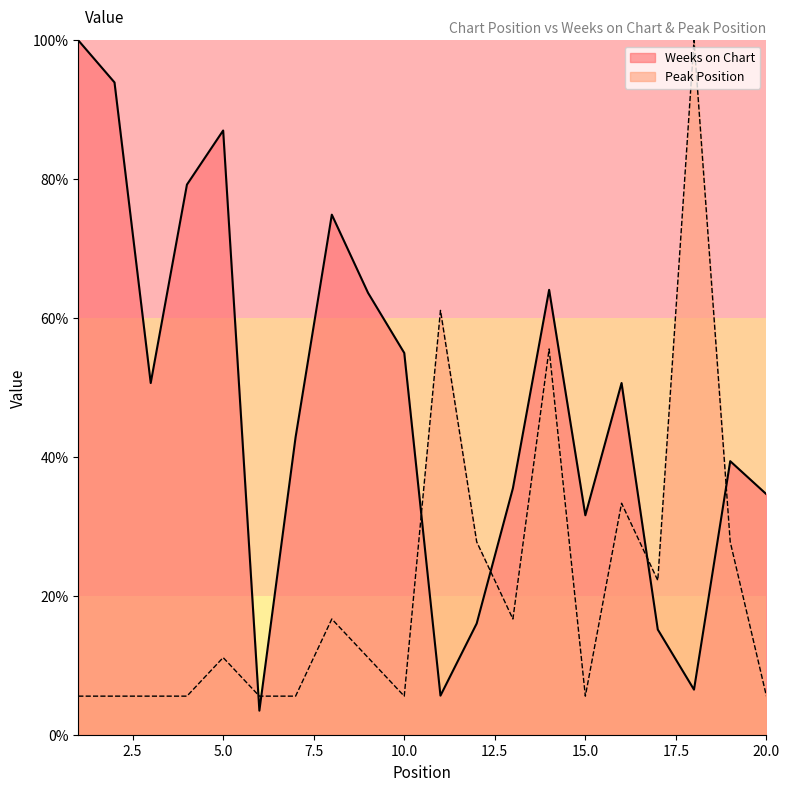

How many values in the Peak Position series are below 11?

9